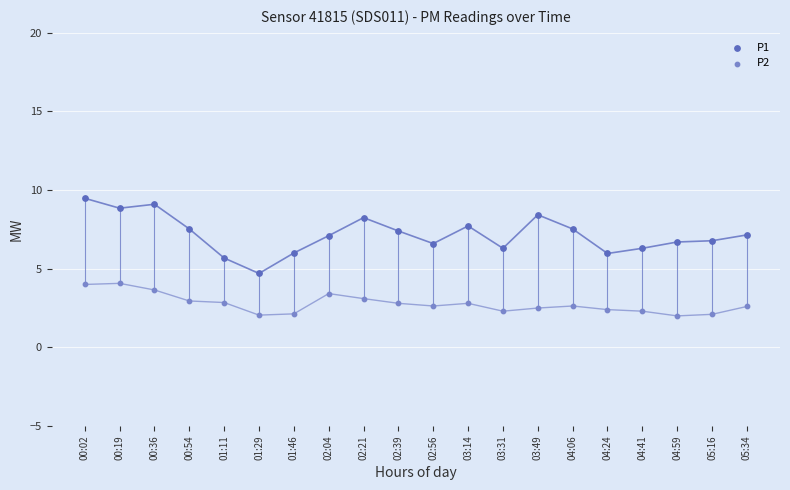

At how many categories does at least one series exceed 9?

2